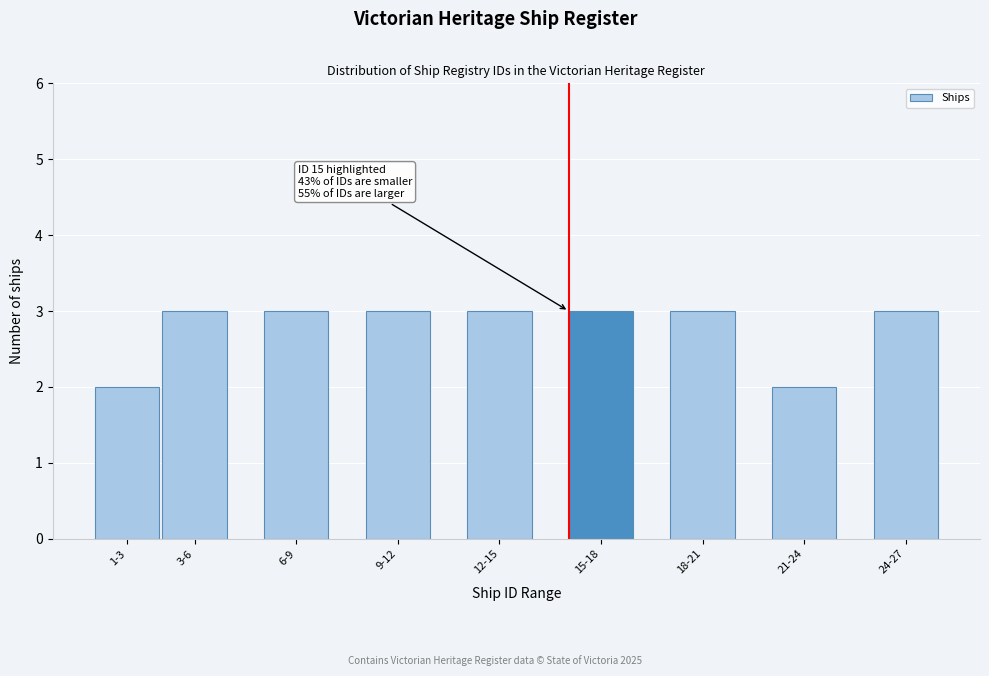

Reading left to right, transcribe all the data shown in this chart.

2	3	3	3	3	3	3	2	3